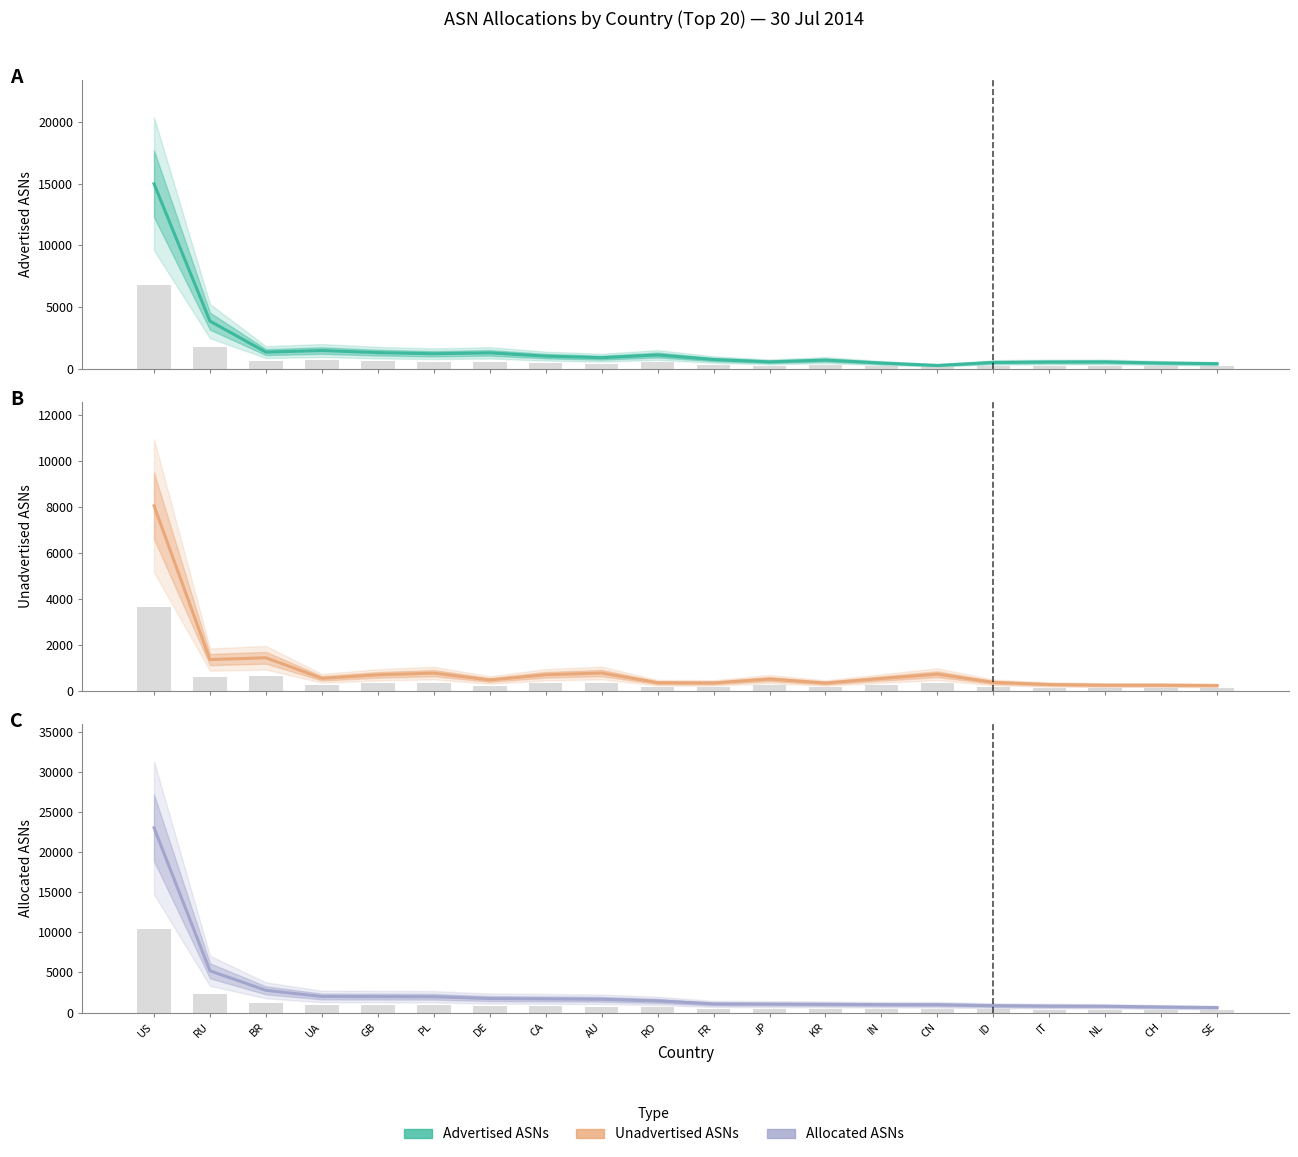

What is the difference between the maximum and minimum values in the Unadvertised ASNs series?

7819